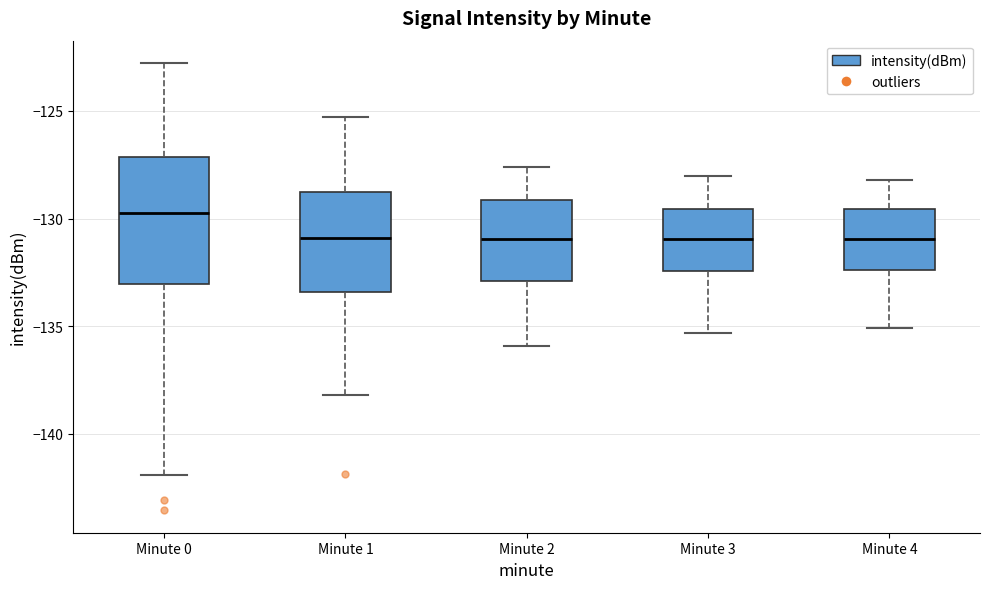

Which box is the tallest, from its lower edge to its upper edge?

Minute 0